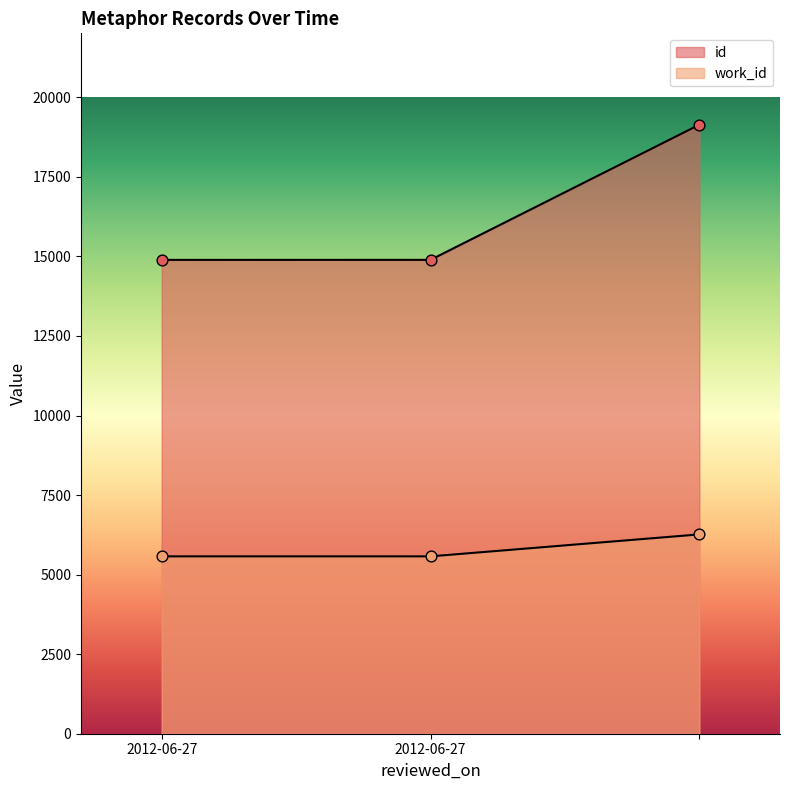

Is the value of id at 2012-06-27 greater than the value of work_id at 2012-06-27?

Yes